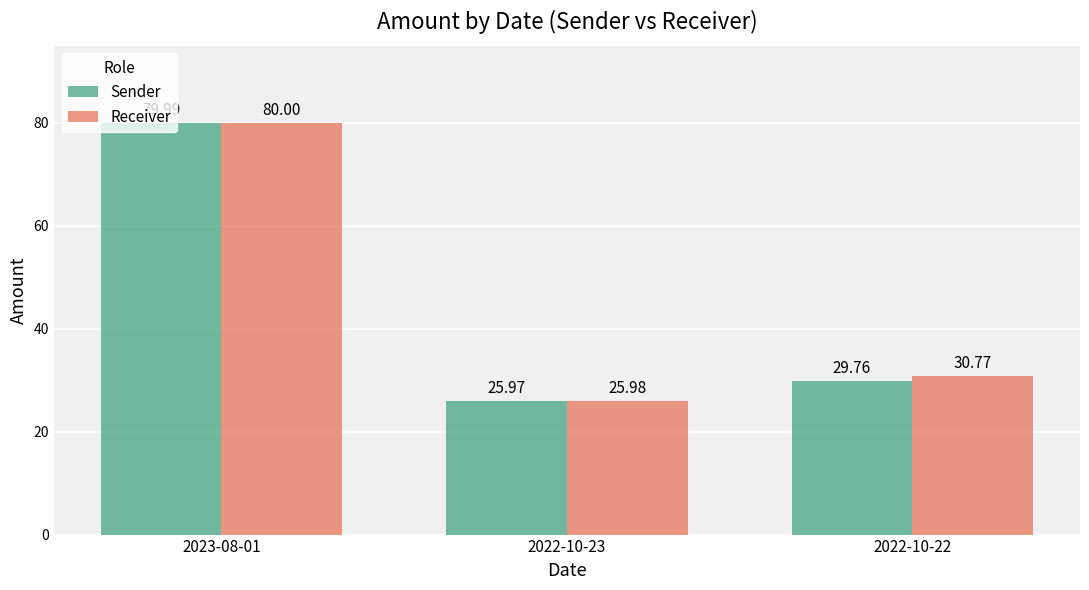

What is the maximum value for Receiver?

80.0